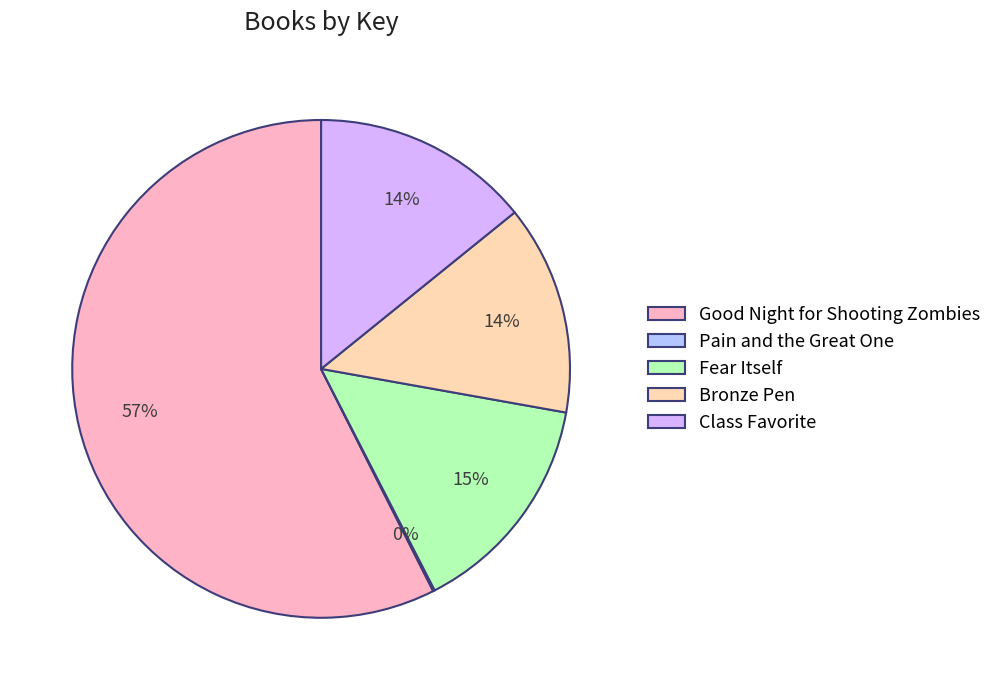

Combined, do Fear Itself and Class Favorite account for over 50%?

No